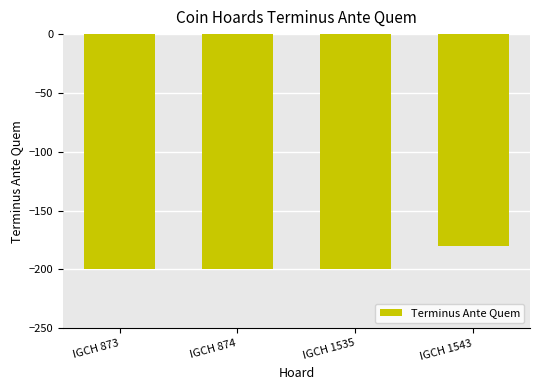

True or false: the data shows -180 at IGCH 1543.

True